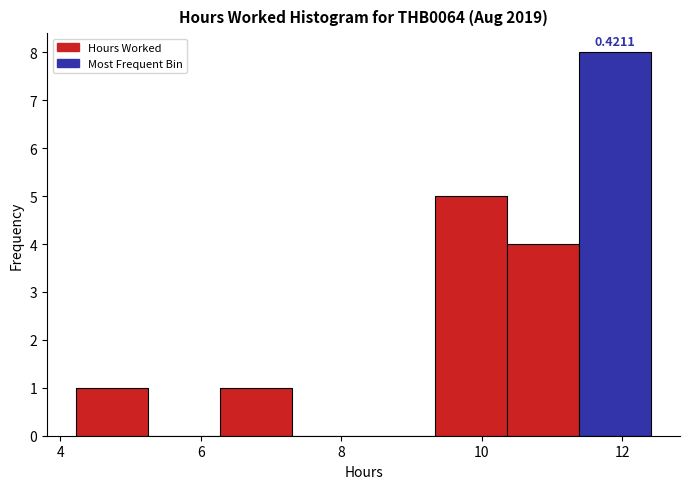

Which range on the x-axis has the tallest bar?

11.4 to 12.4